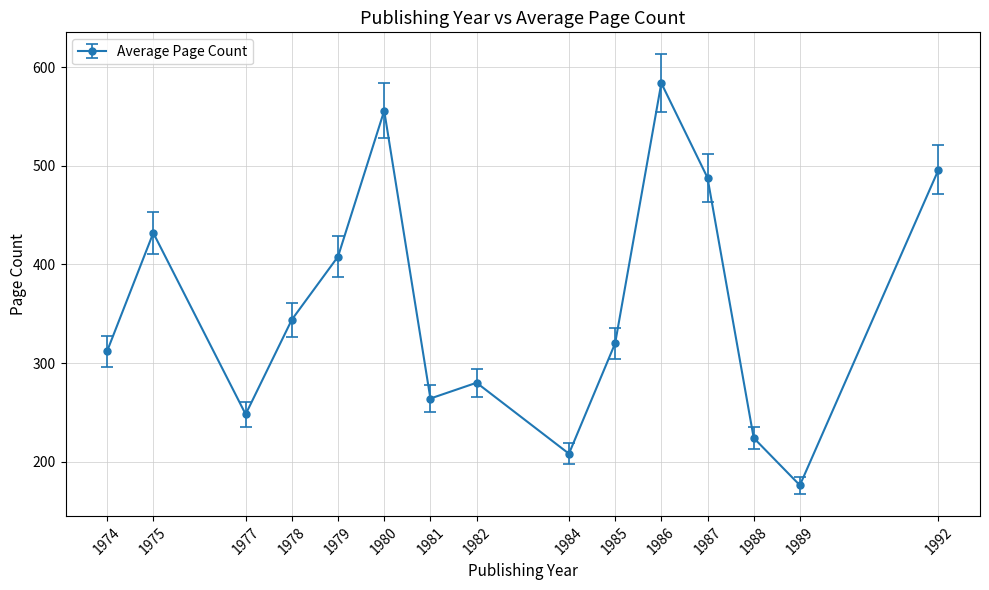

The chart shows a value of 404.1 at 1977. True or false?

False